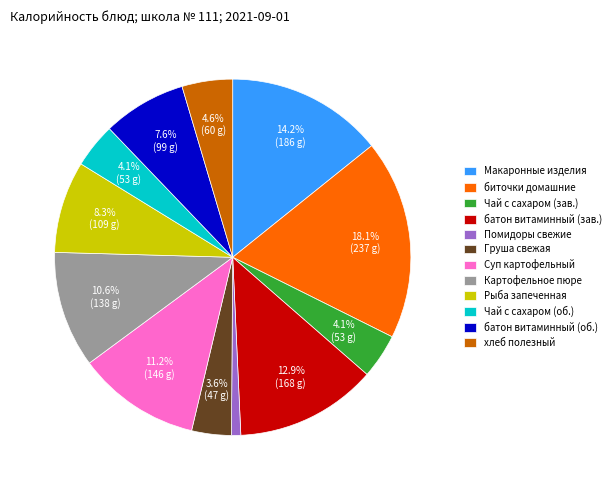

Which category has the smallest portion of the pie?

Помидоры свежие